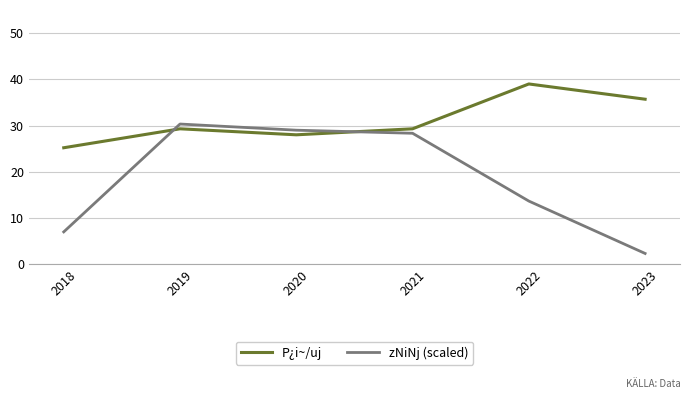

At how many categories does at least one series exceed 36?

1